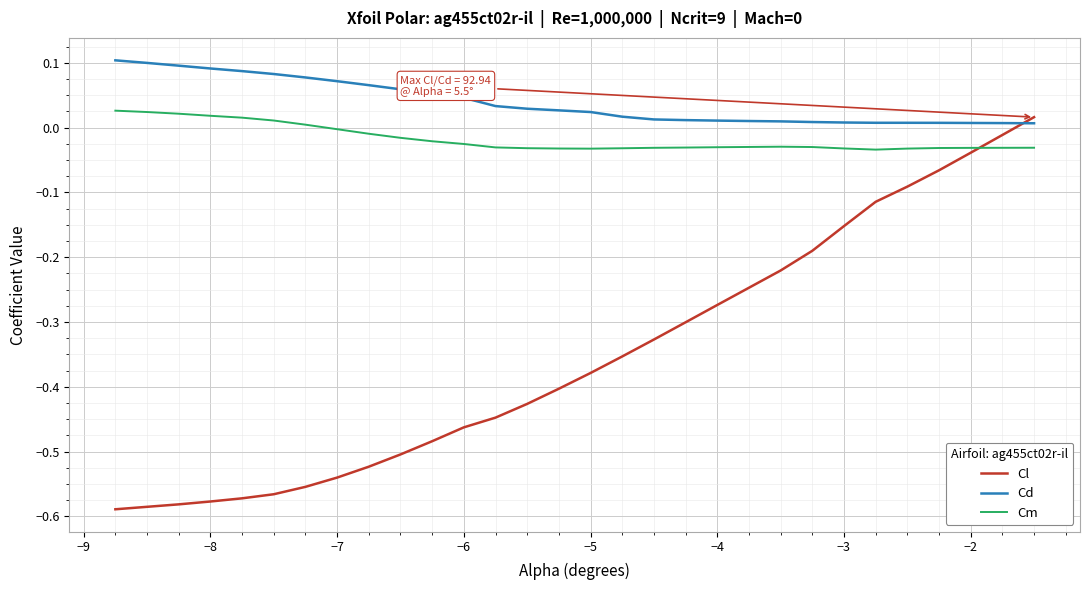

What are all the series names shown in the legend?

Cl, Cd, Cm